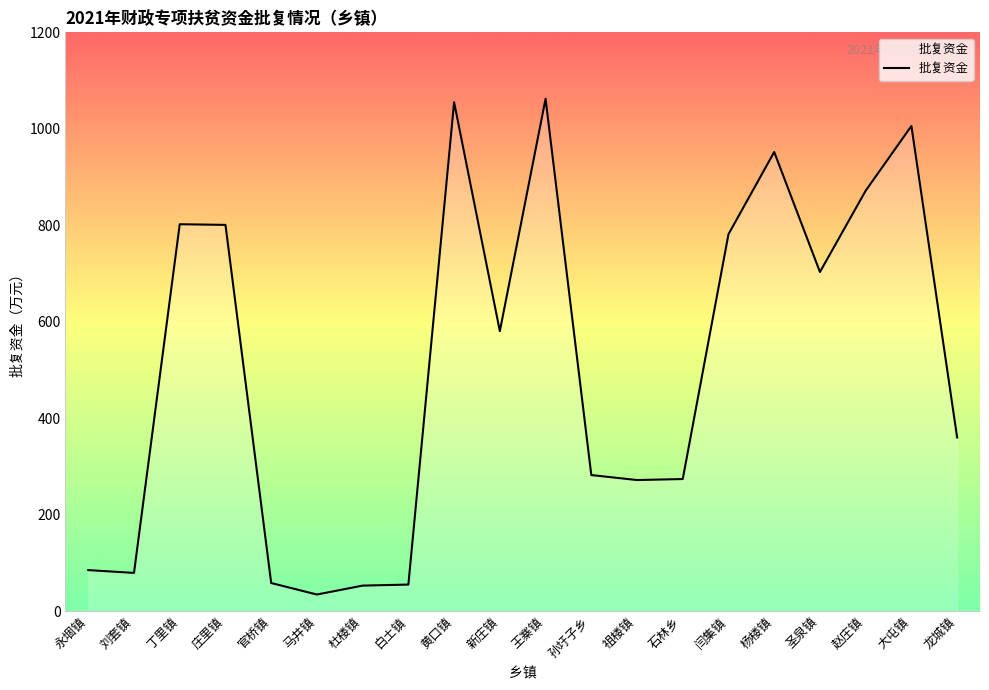

Between 黄口镇 and 圣泉镇, which is larger?

黄口镇